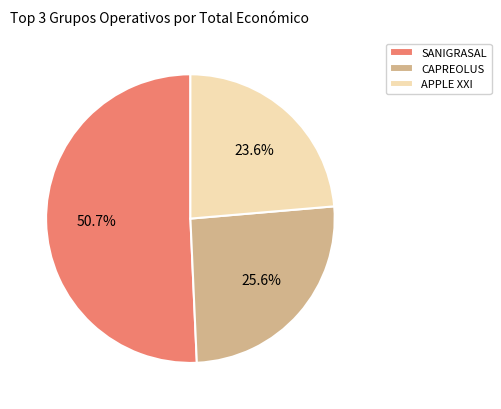

Rank the categories by value from lowest to highest.

APPLE XXI, CAPREOLUS, SANIGRASAL